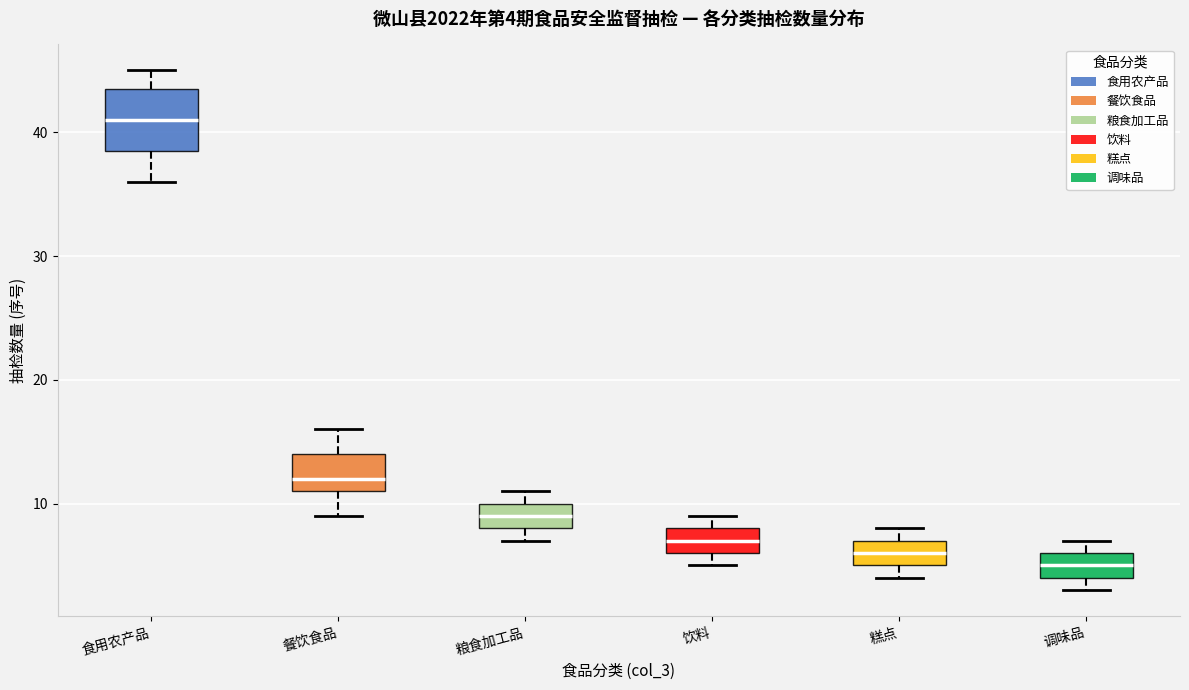

Which box has the highest median line?

食用农产品